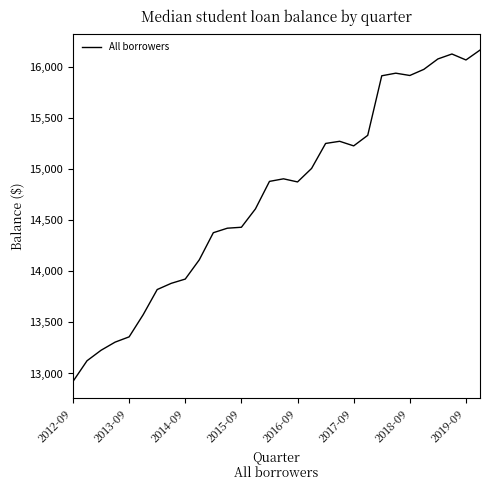

What is the difference between the maximum and minimum values?

3241.6